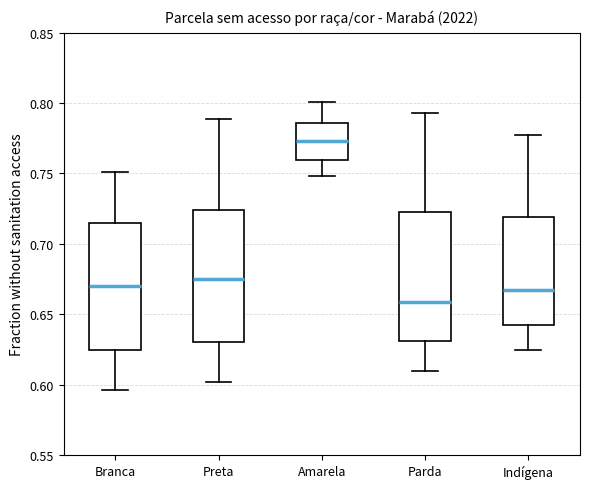

Which box has the highest median line?

Amarela